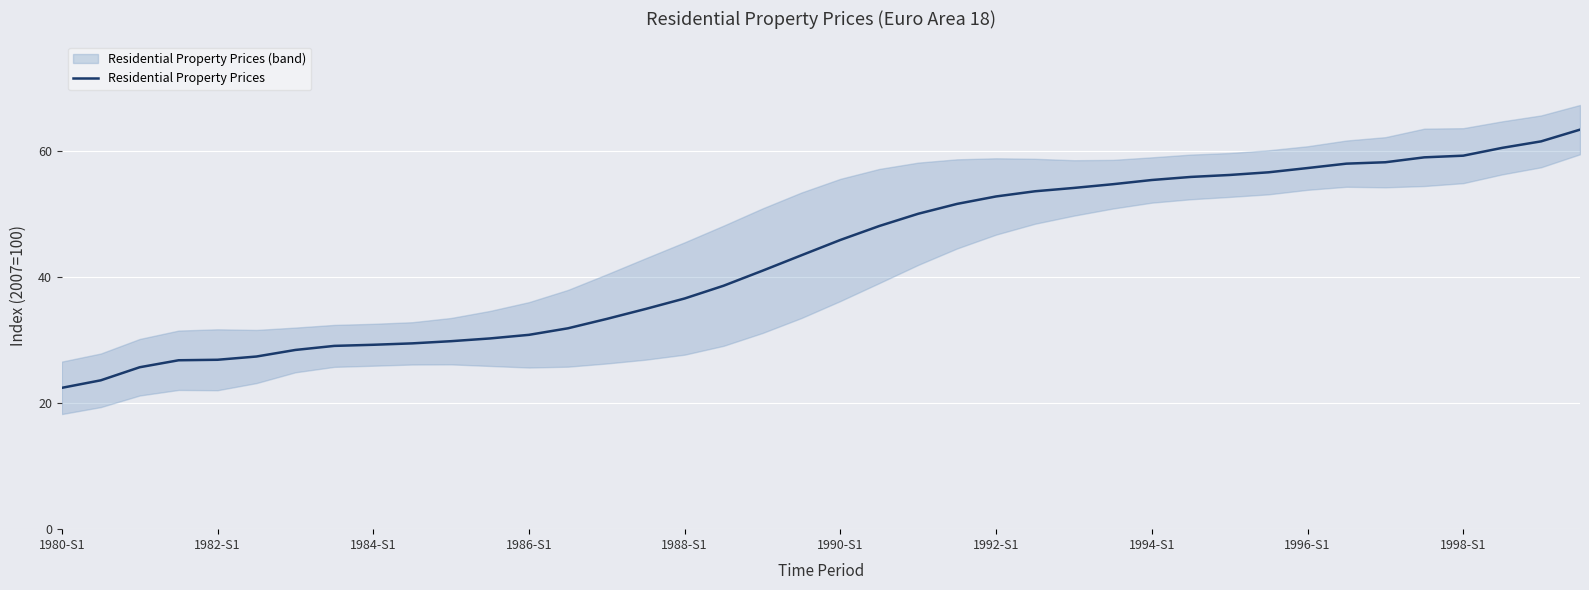

How many data points does each series have?

40